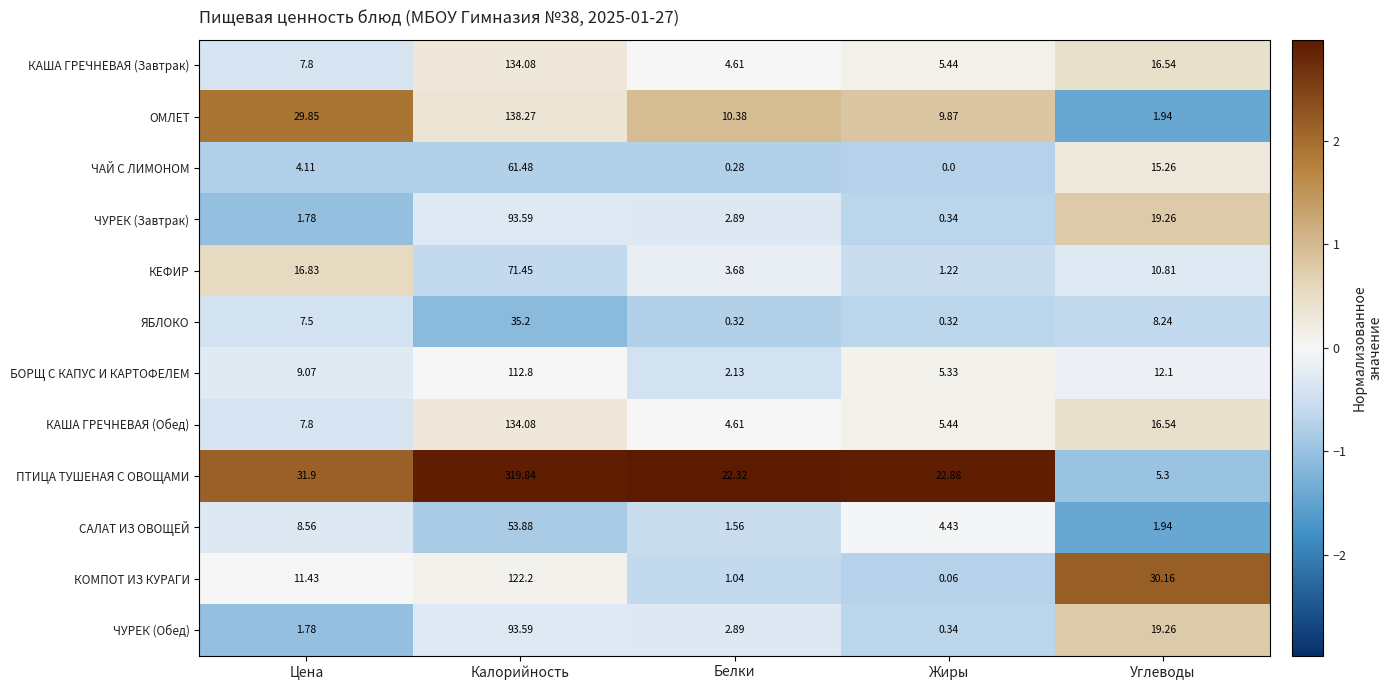

At which label does ЧАЙ С ЛИМОНОМ reach its minimum?

Жиры